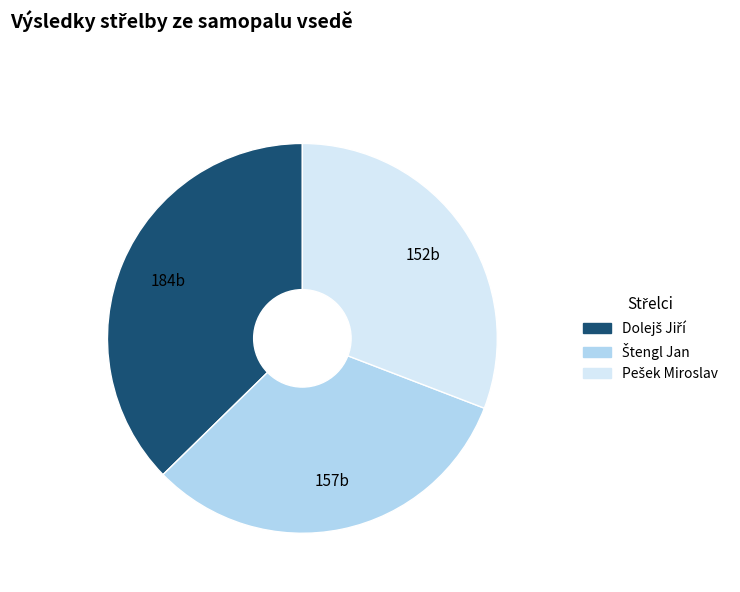

How many segments does this pie chart have?

3